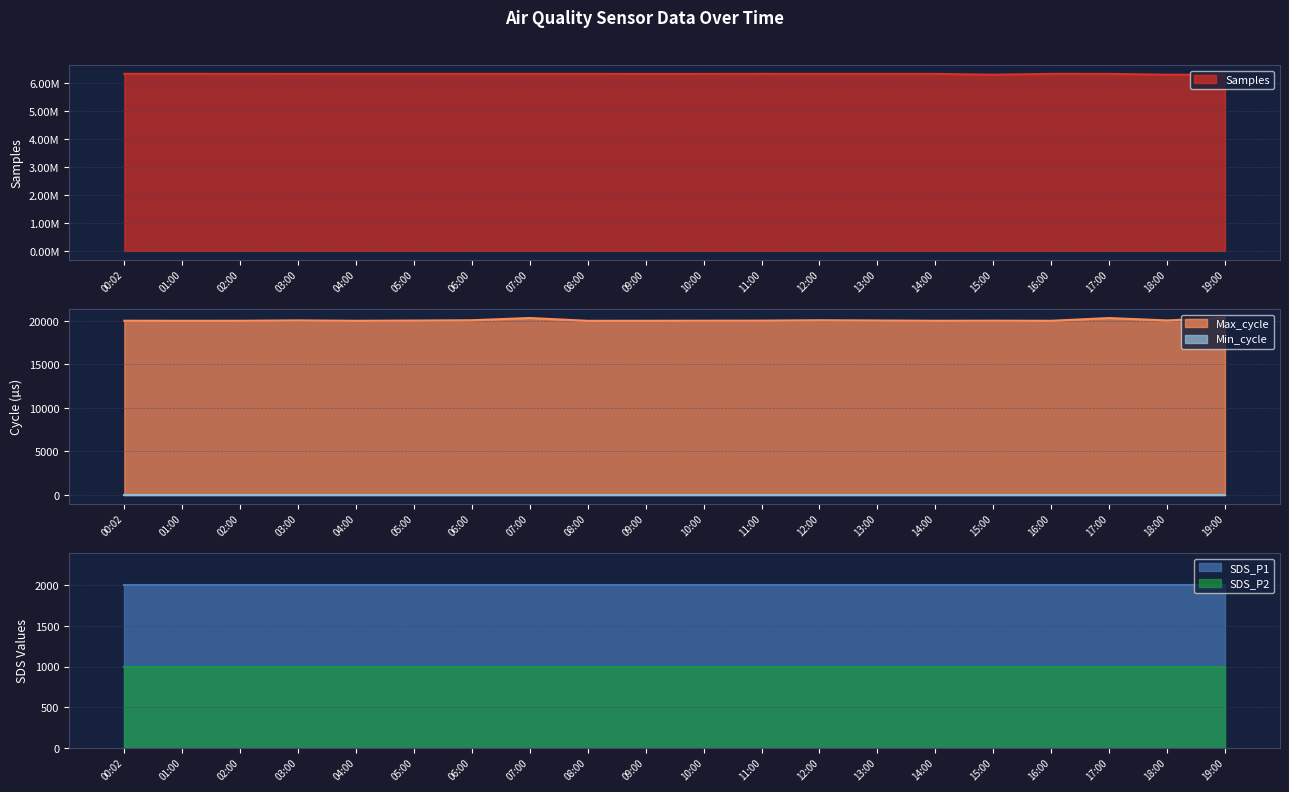

The value of Max_cycle at 11:00 is 8240. True or false?

False